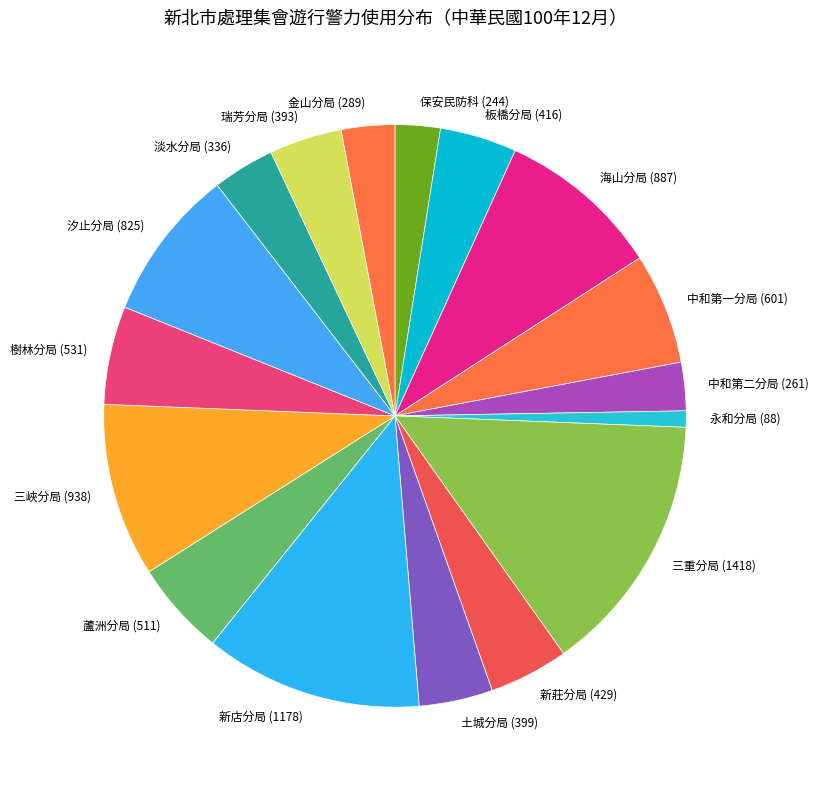

The 三重分局 (1418) slice represents 15% of the pie. True or false?

True